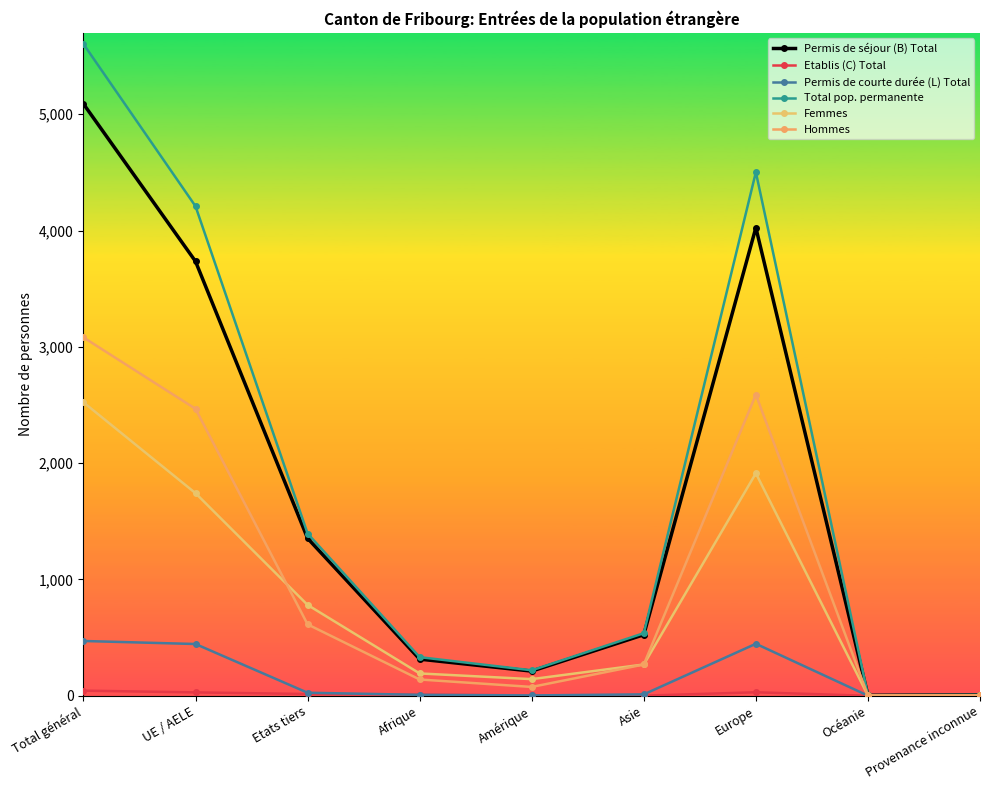

List the series in order of their peak value, lowest first.

Etablis (C) Total, Permis de courte durée (L) Total, Femmes, Hommes, Permis de séjour (B) Total, Total pop. permanente